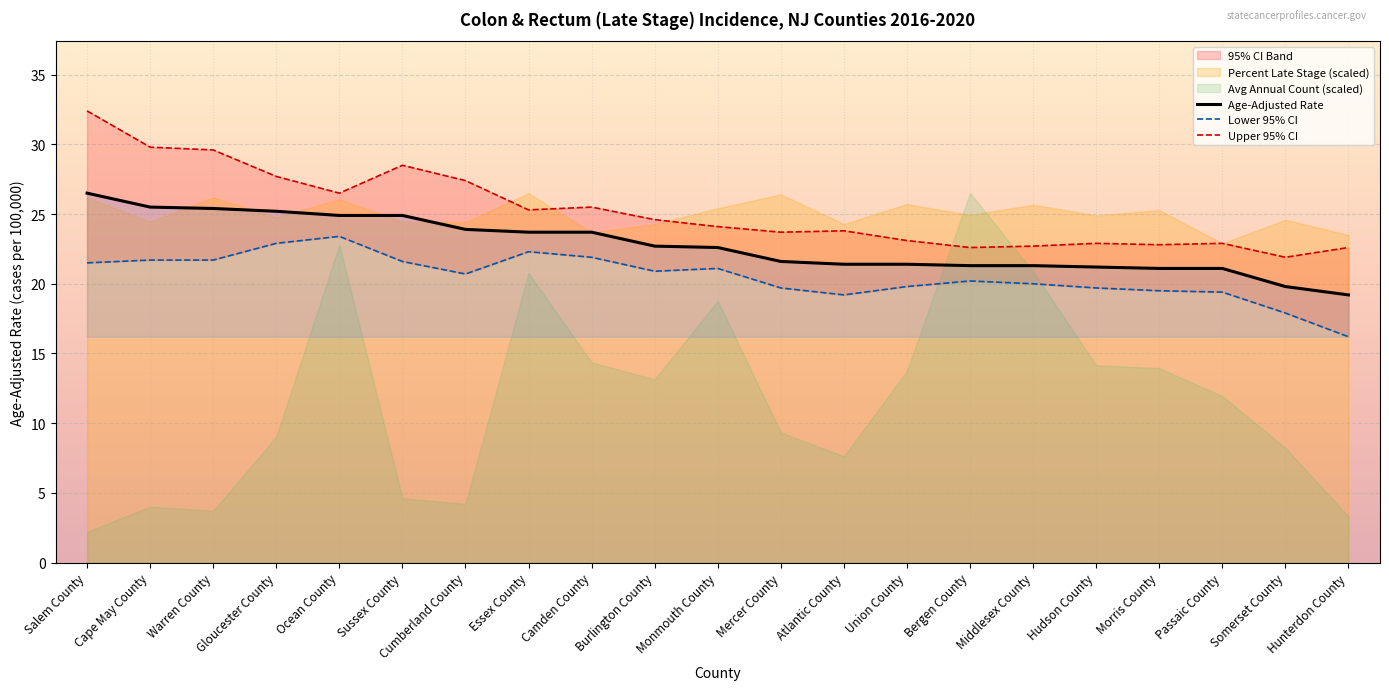

Reading left to right, transcribe all the data shown in this chart.

Age-Adjusted Incidence Rate: Salem County=26.5	Cape May County=25.5	Warren County=25.4	Gloucester County=25.2	Ocean County=24.9	Sussex County=24.9	Cumberland County=23.9	Essex County=23.7	Camden County=23.7	Burlington County=22.7	Monmouth County=22.6	Mercer County=21.6	Atlantic County=21.4	Union County=21.4	Bergen County=21.3	Middlesex County=21.3	Hudson County=21.2	Morris County=21.1	Passaic County=21.1	Somerset County=19.8	Hunterdon County=19.2
Lower 95% CI: Salem County=21.5	Cape May County=21.7	Warren County=21.7	Gloucester County=22.9	Ocean County=23.4	Sussex County=21.6	Cumberland County=20.7	Essex County=22.3	Camden County=21.9	Burlington County=20.9	Monmouth County=21.1	Mercer County=19.7	Atlantic County=19.2	Union County=19.8	Bergen County=20.2	Middlesex County=20.0	Hudson County=19.7	Morris County=19.5	Passaic County=19.4	Somerset County=17.9	Hunterdon County=16.2
Upper 95% CI: Salem County=32.4	Cape May County=29.8	Warren County=29.6	Gloucester County=27.7	Ocean County=26.5	Sussex County=28.5	Cumberland County=27.4	Essex County=25.3	Camden County=25.5	Burlington County=24.6	Monmouth County=24.1	Mercer County=23.7	Atlantic County=23.8	Union County=23.1	Bergen County=22.6	Middlesex County=22.7	Hudson County=22.9	Morris County=22.8	Passaic County=22.9	Somerset County=21.9	Hunterdon County=22.6